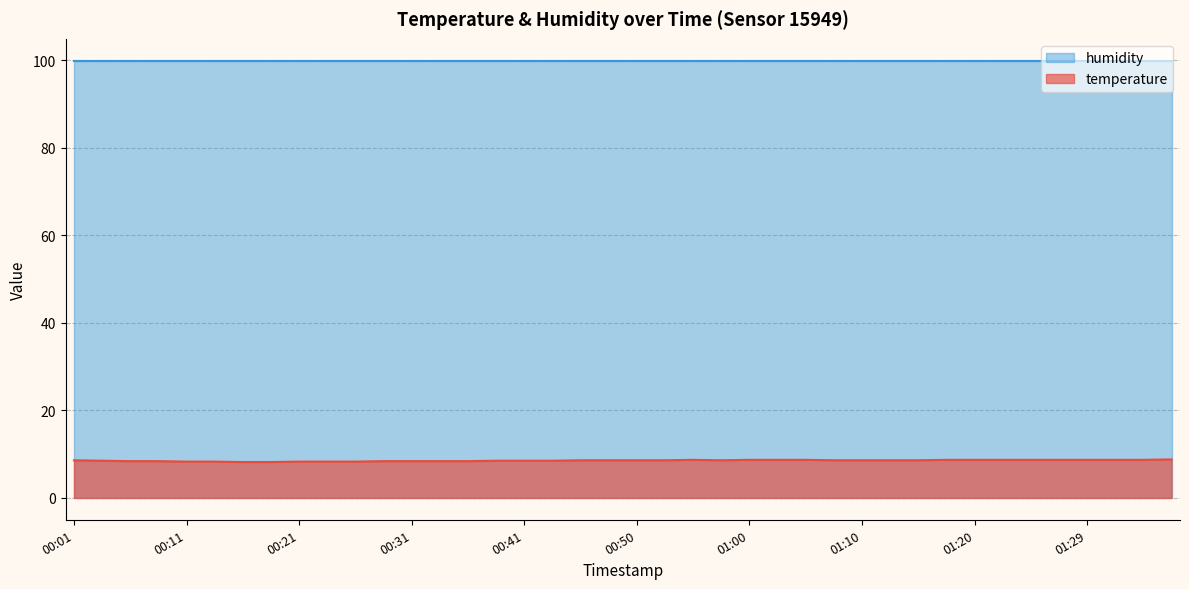

What is the change in value from 00:08 to 00:53?

+0.2